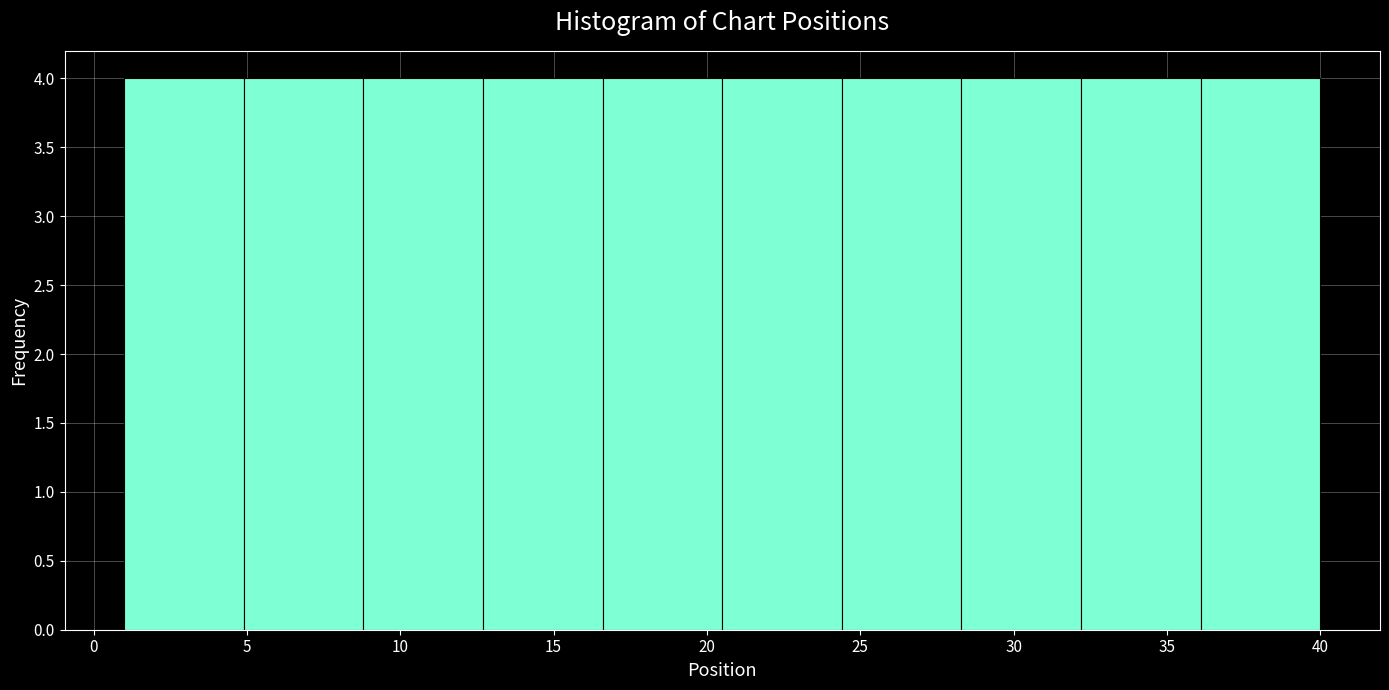

Reading left to right, list every bar in this chart as the range it spans on the x-axis followed by its height. Neither the bar edges nor the heights are printed on the chart, so give them approximately, as read against the axes.

1.0 to 4.9: 4
4.9 to 8.8: 4
8.8 to 12.7: 4
12.7 to 16.6: 4
16.6 to 20.5: 4
20.5 to 24.4: 4
24.4 to 28.3: 4
28.3 to 32.2: 4
32.2 to 36.1: 4
36.1 to 40.0: 4